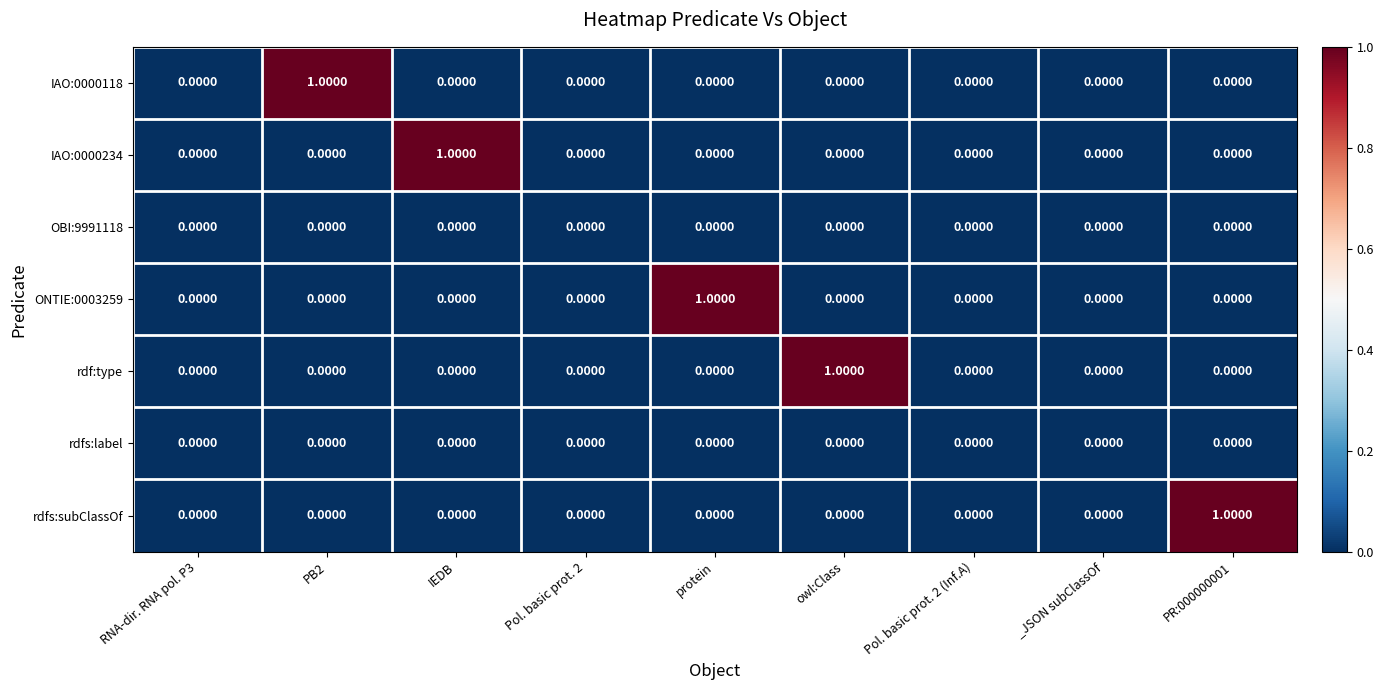

Between RNA-dir. RNA pol. P3 and protein, which series saw the biggest shift?

ONTIE:0003259